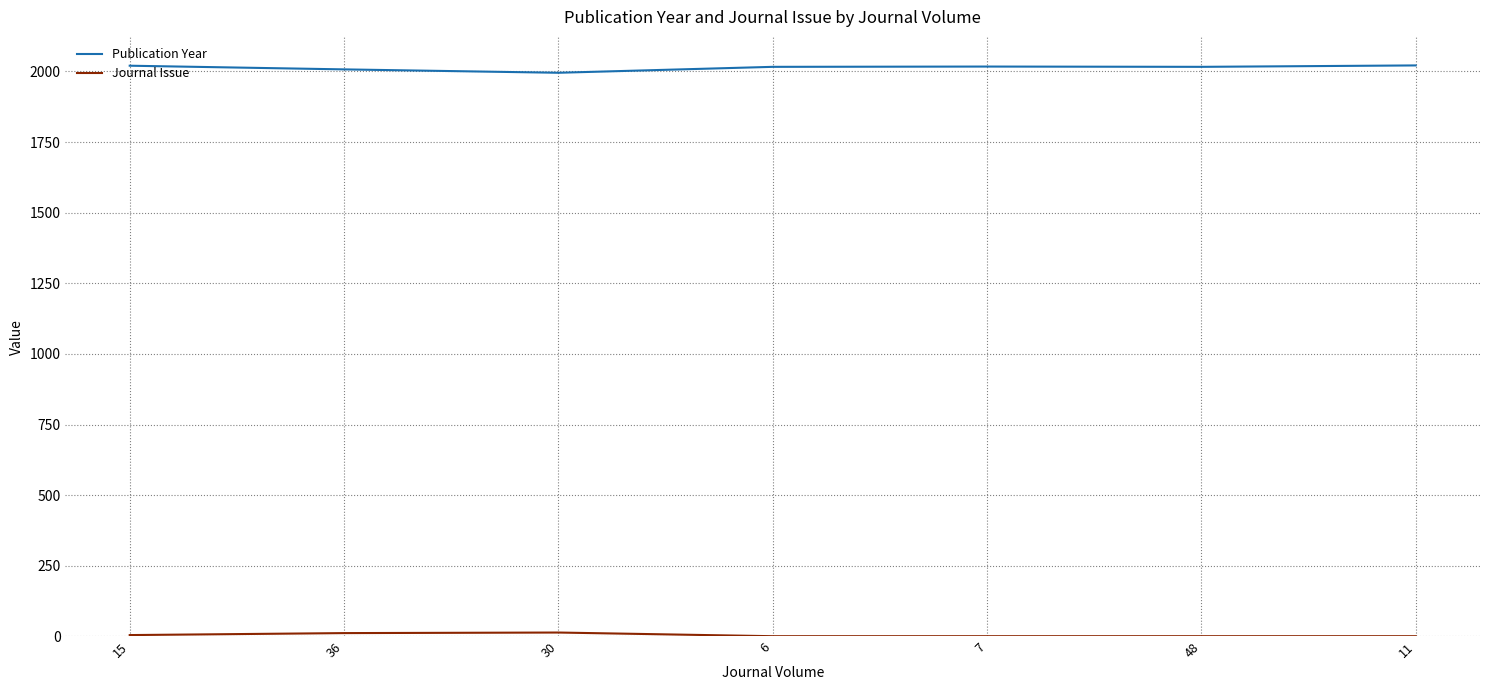

The Publication Year series shows 3375 at 48. True or false?

False